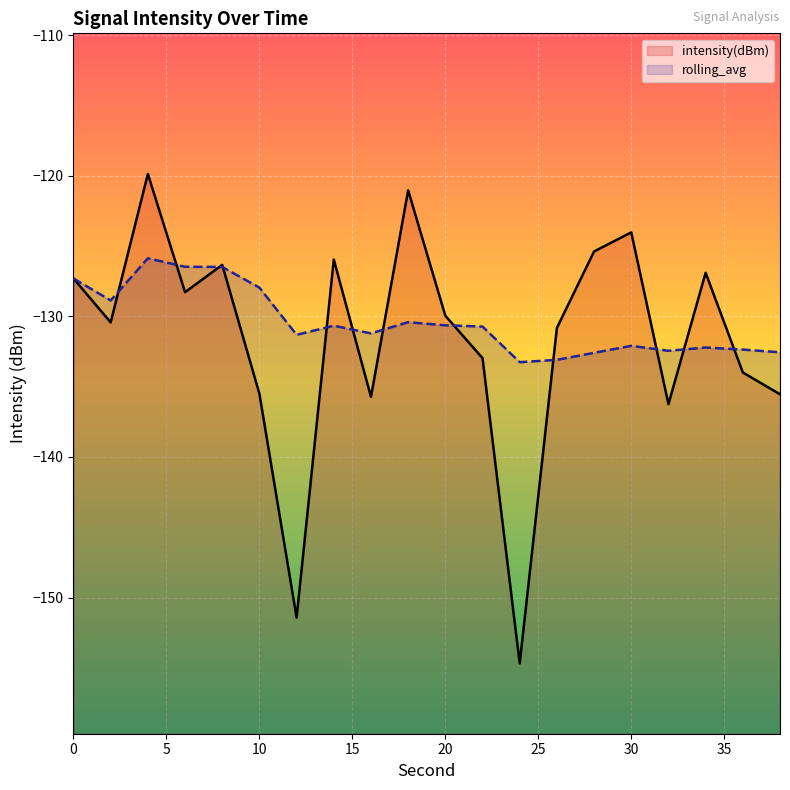

What is the value of the rolling_avg point at the 8th from the left?

-130.7